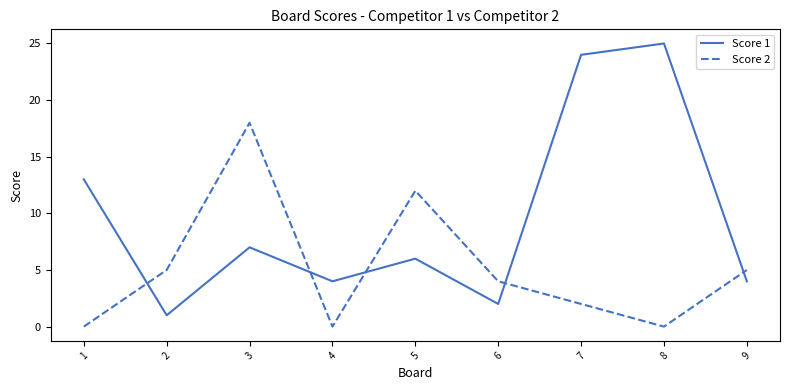

Rank the series at 3 from lowest to highest value.

Score 1, Score 2